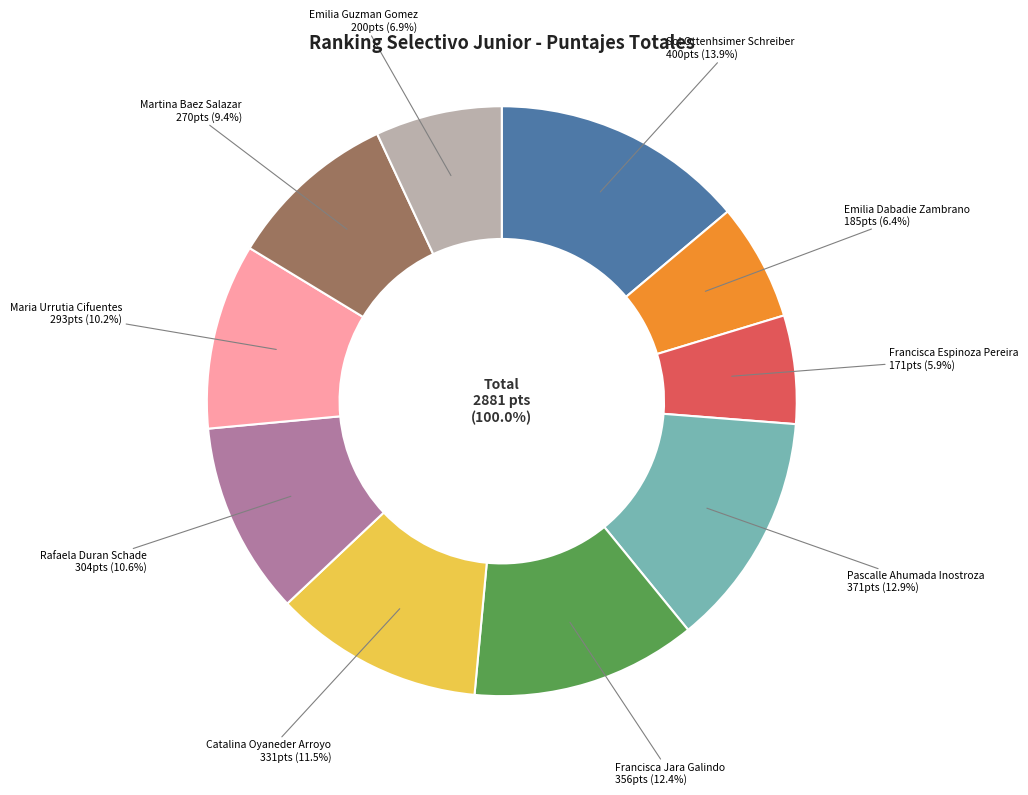

What percentage is NOT represented by Francisca Jara Galindo?

87.6%